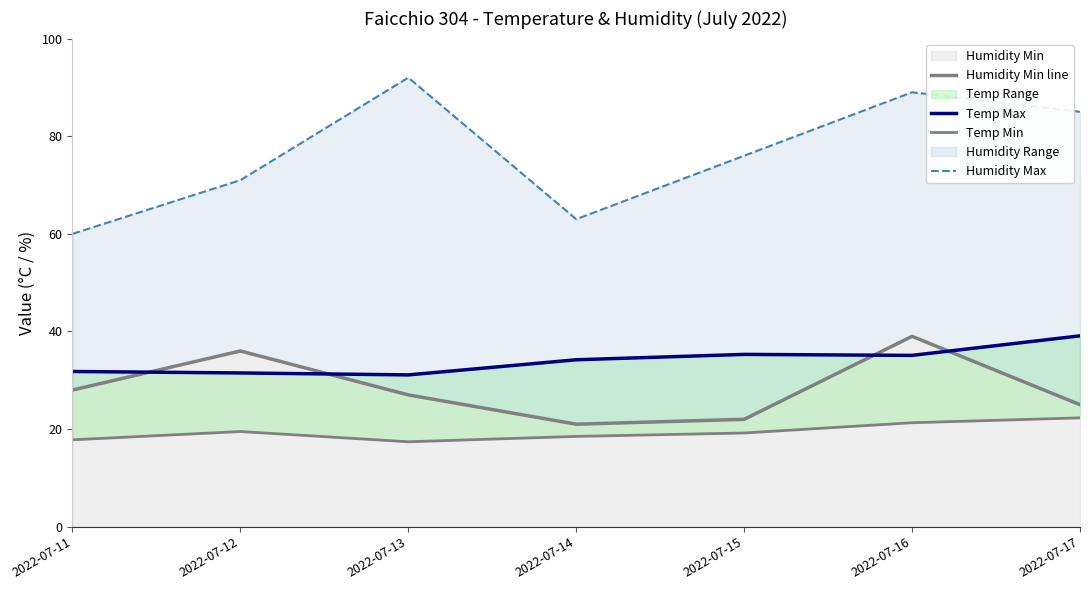

Which series has the widest spread of values?

Humidity Max